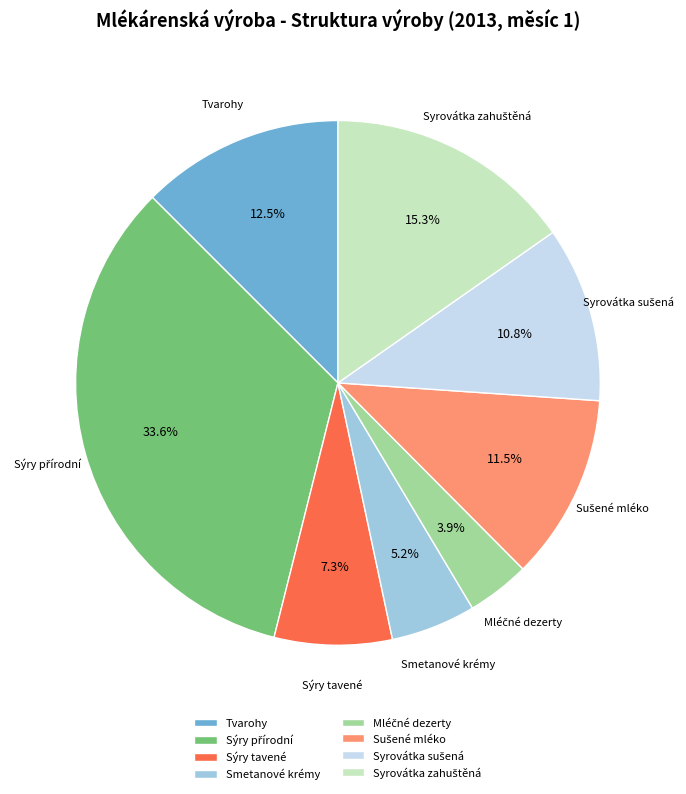

What percentage is NOT represented by Tvarohy?

87.5%